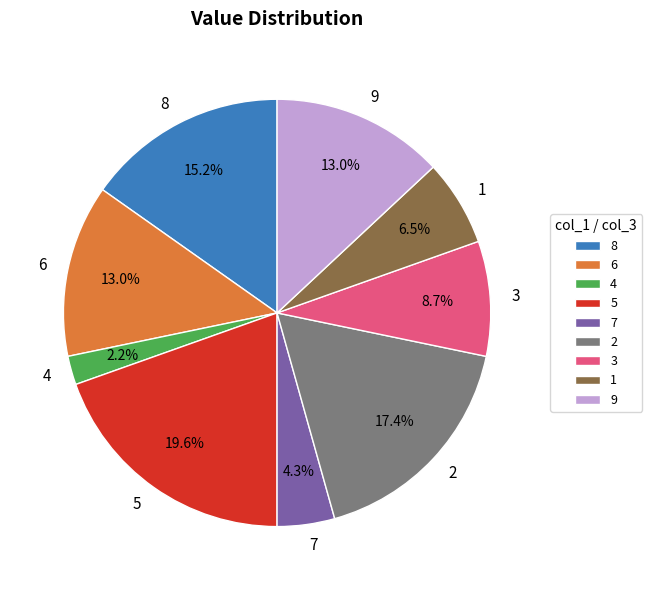

Which has a higher value, 3 or 6?

6